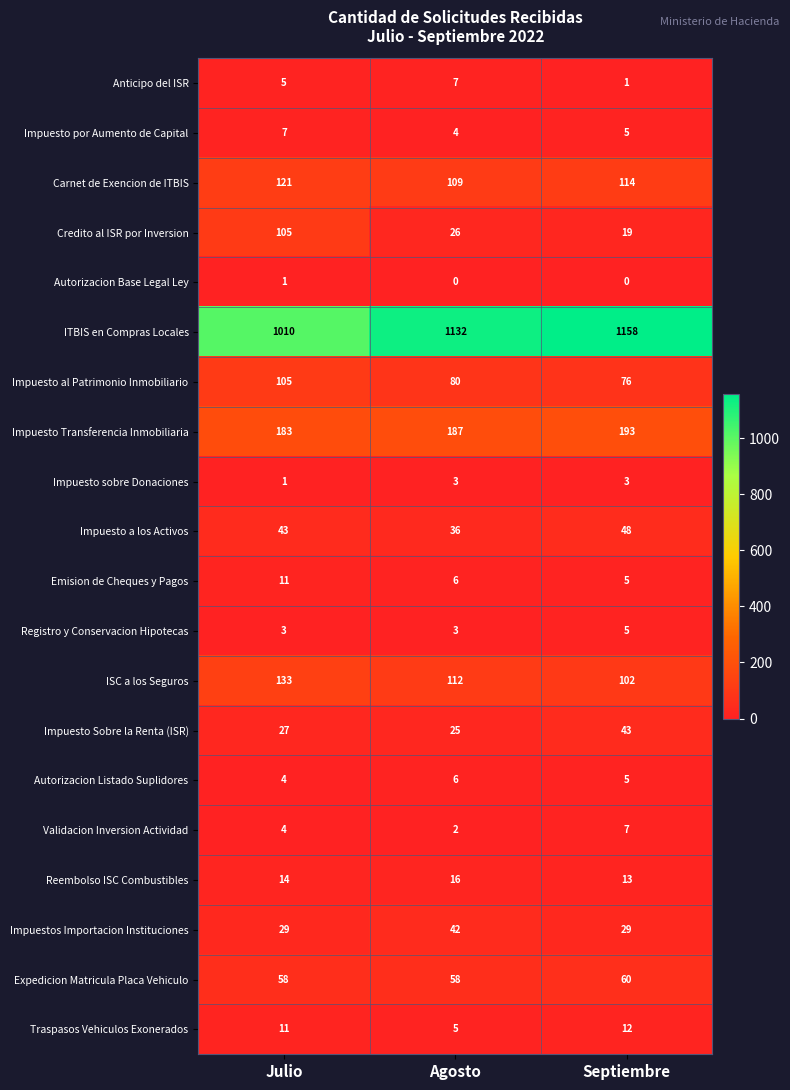

How many Impuestos Importacion Instituciones values are between 29 and 42?

3